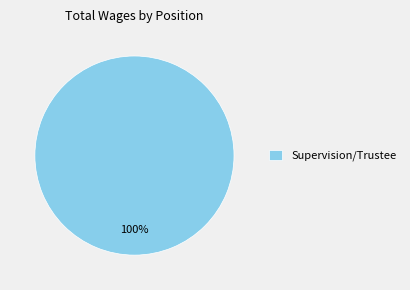

The Supervision/Trustee slice represents 100% of the pie. True or false?

True